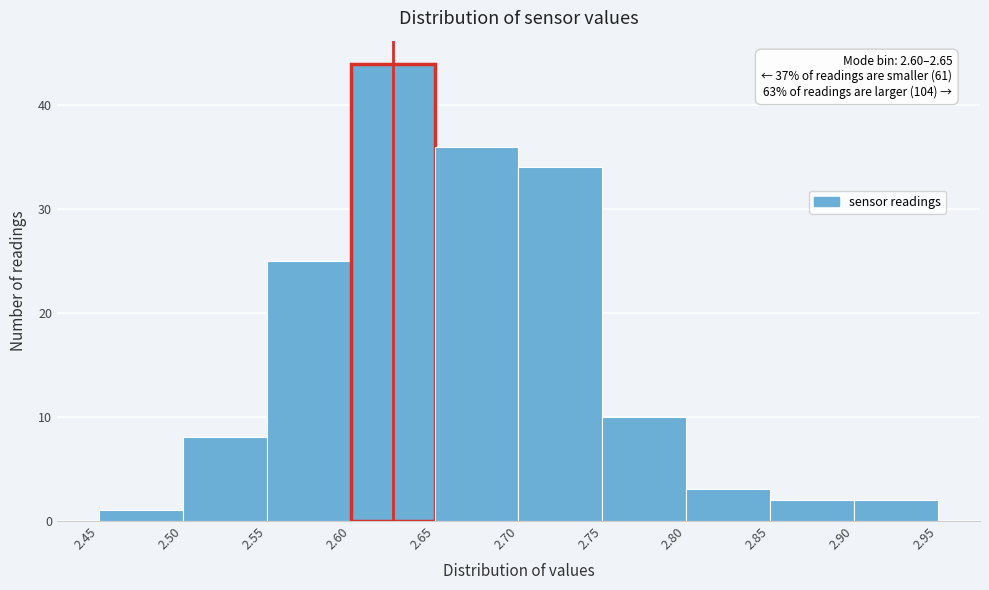

Over which range of the x-axis is the bar tallest?

2.60 to 2.65